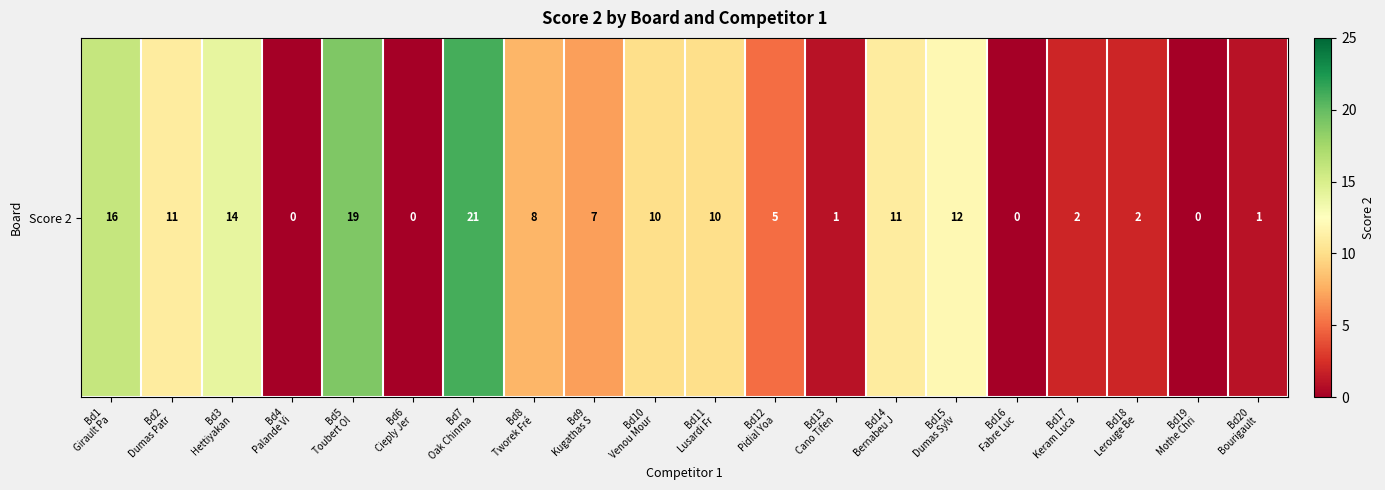

Reading right to left, list all the values displayed in this chart.

Bd20
Bourigault=1	Bd19
Mothe Chri=0	Bd18
Lerouge Be=2	Bd17
Keram Luca=2	Bd16
Fabre Luc=0	Bd15
Dumas Sylv=12	Bd14
Bernabeu J=11	Bd13
Cano Tifen=1	Bd12
Pidial Yoa=5	Bd11
Lusardi Fr=10	Bd10
Venou Mour=10	Bd9
Kugathas S=7	Bd8
Tworek Fré=8	Bd7
Oak Chinma=21	Bd6
Cieply Jer=0	Bd5
Toubert Ol=19	Bd4
Palande Vi=0	Bd3
Hettiyakan=14	Bd2
Dumas Patr=11	Bd1
Girault Pa=16